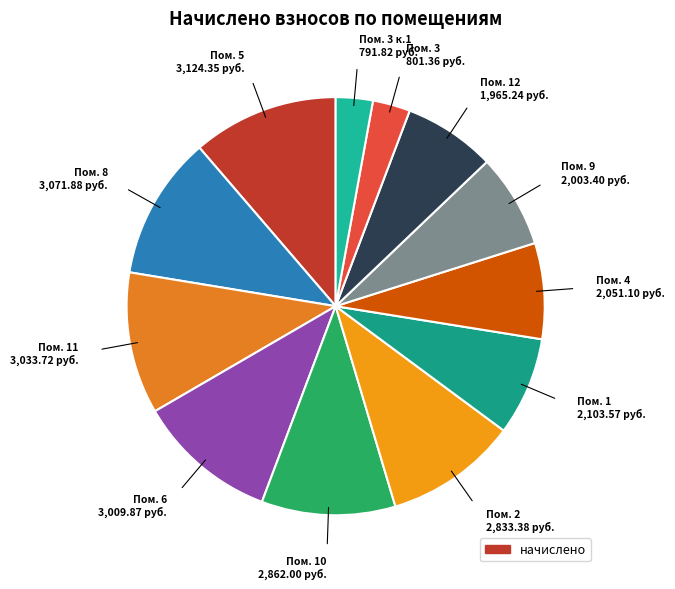

Count the number of slices in the pie.

12